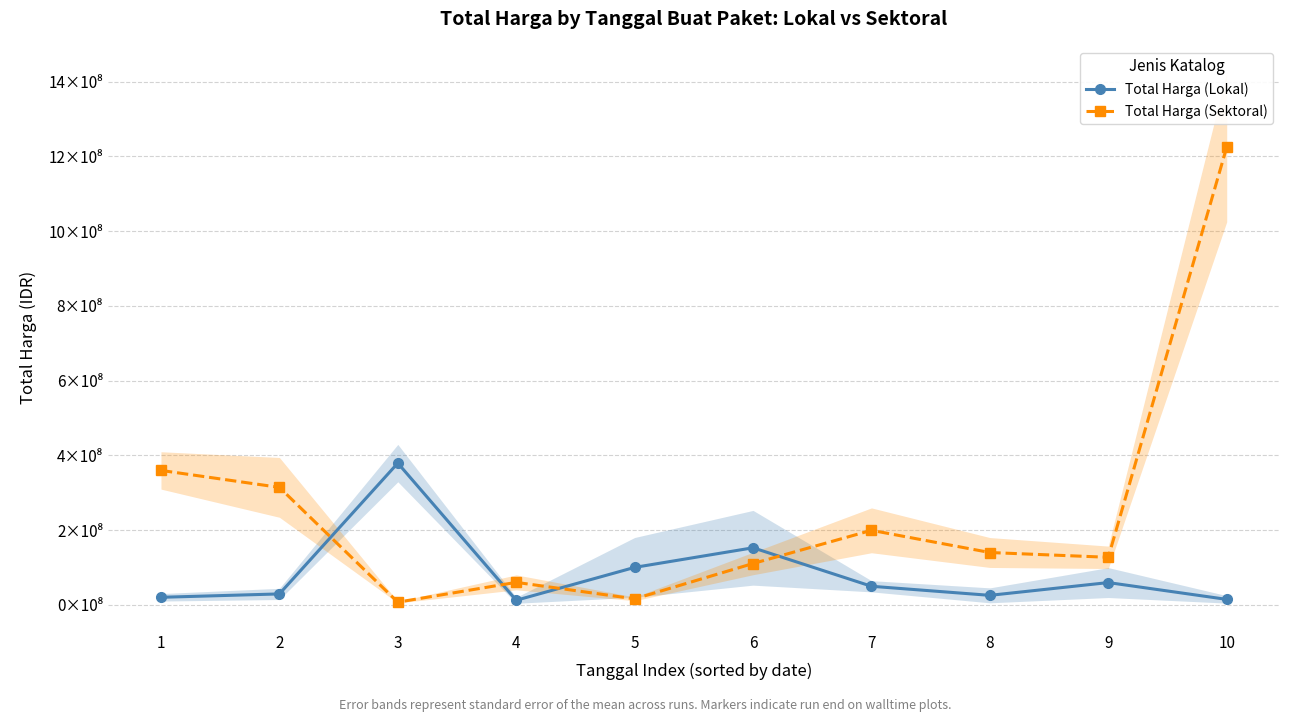

What are all the series names shown in the legend?

Total Harga (Lokal), Total Harga (Sektoral)